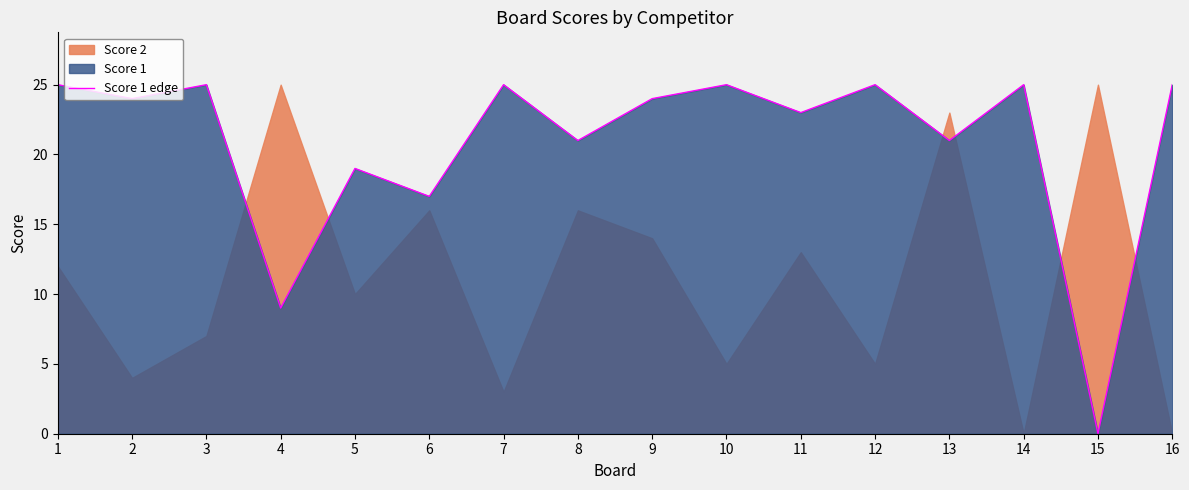

What value does the data have at 4?

9